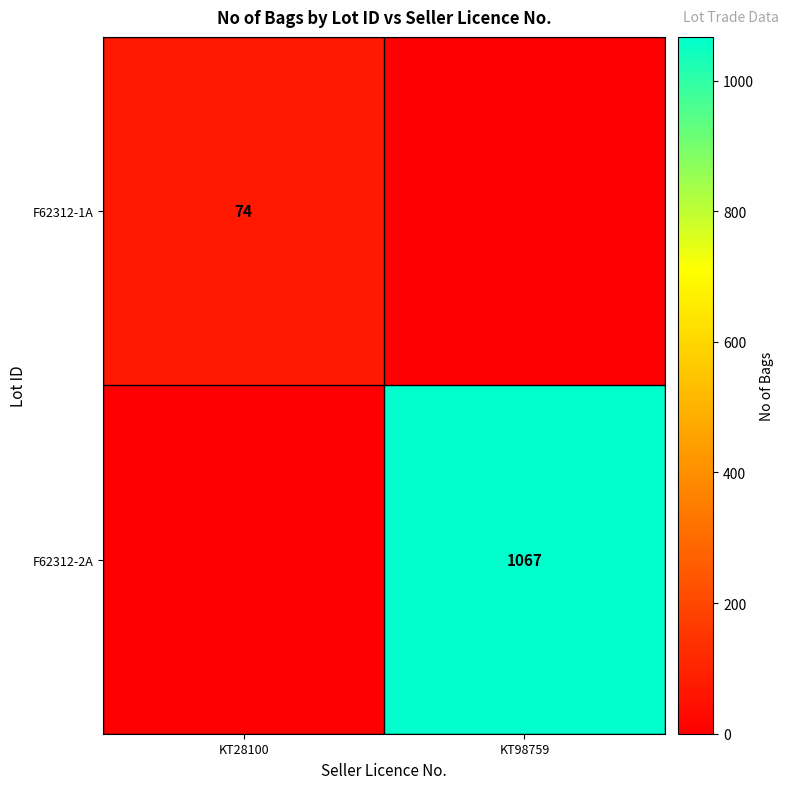

How many data points does each series have?

2